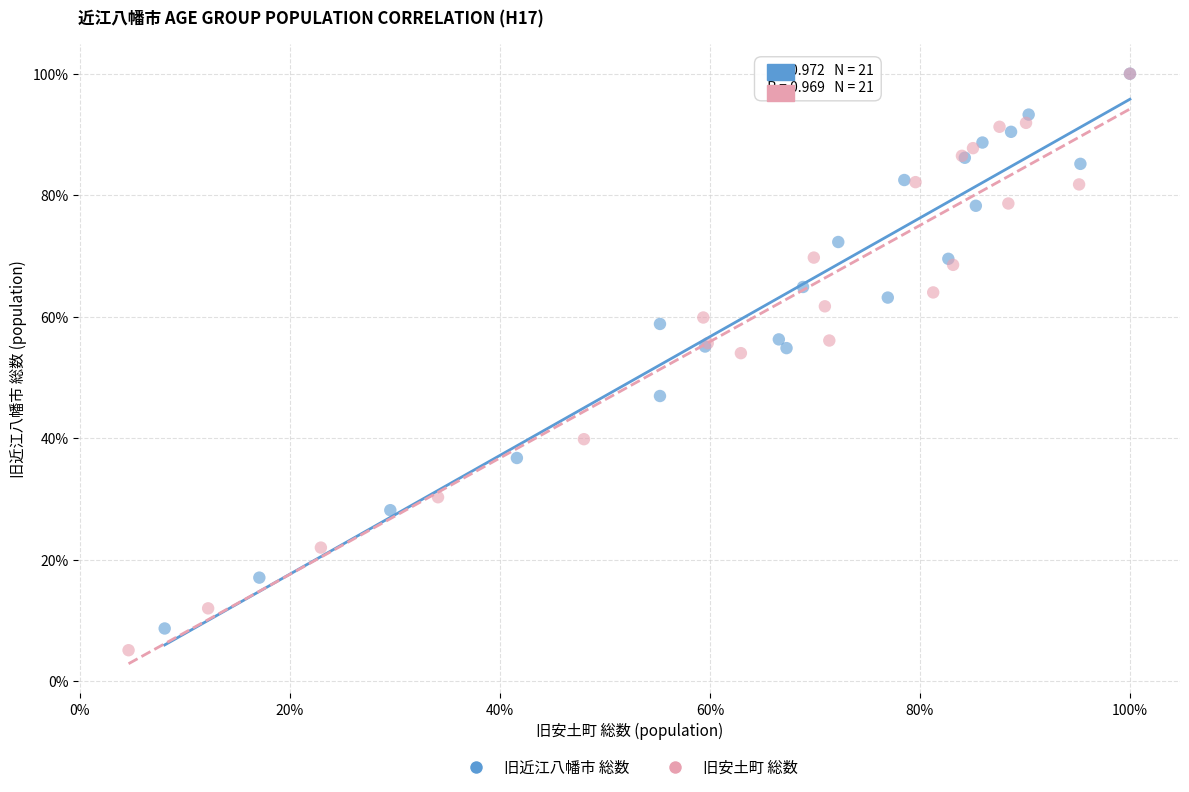

Which series has the largest Y range (max minus min)?

旧安土町 総数